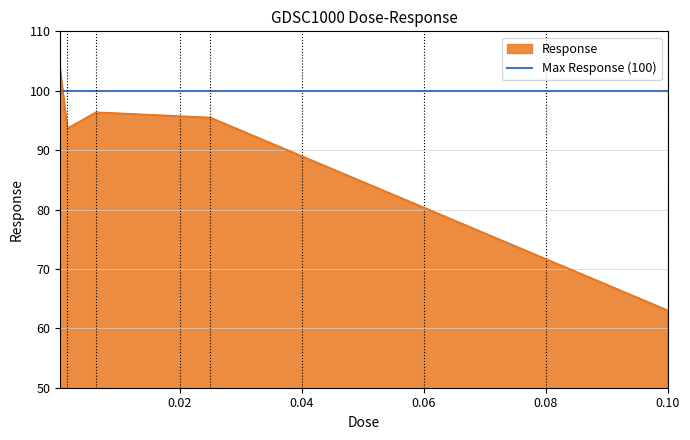

Is it true that the value at 0.1 is 63.0?

True